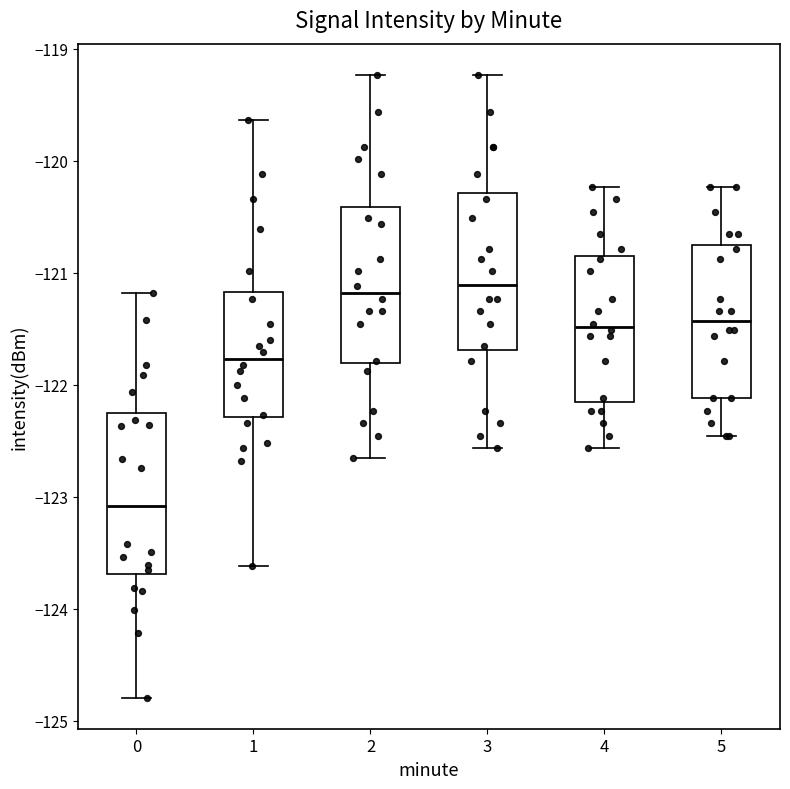

Where does the upper whisker of the box at x = 4 end on the y-axis? The values are not printed on the chart, so give them approximately, as read against the axis.

-120.2